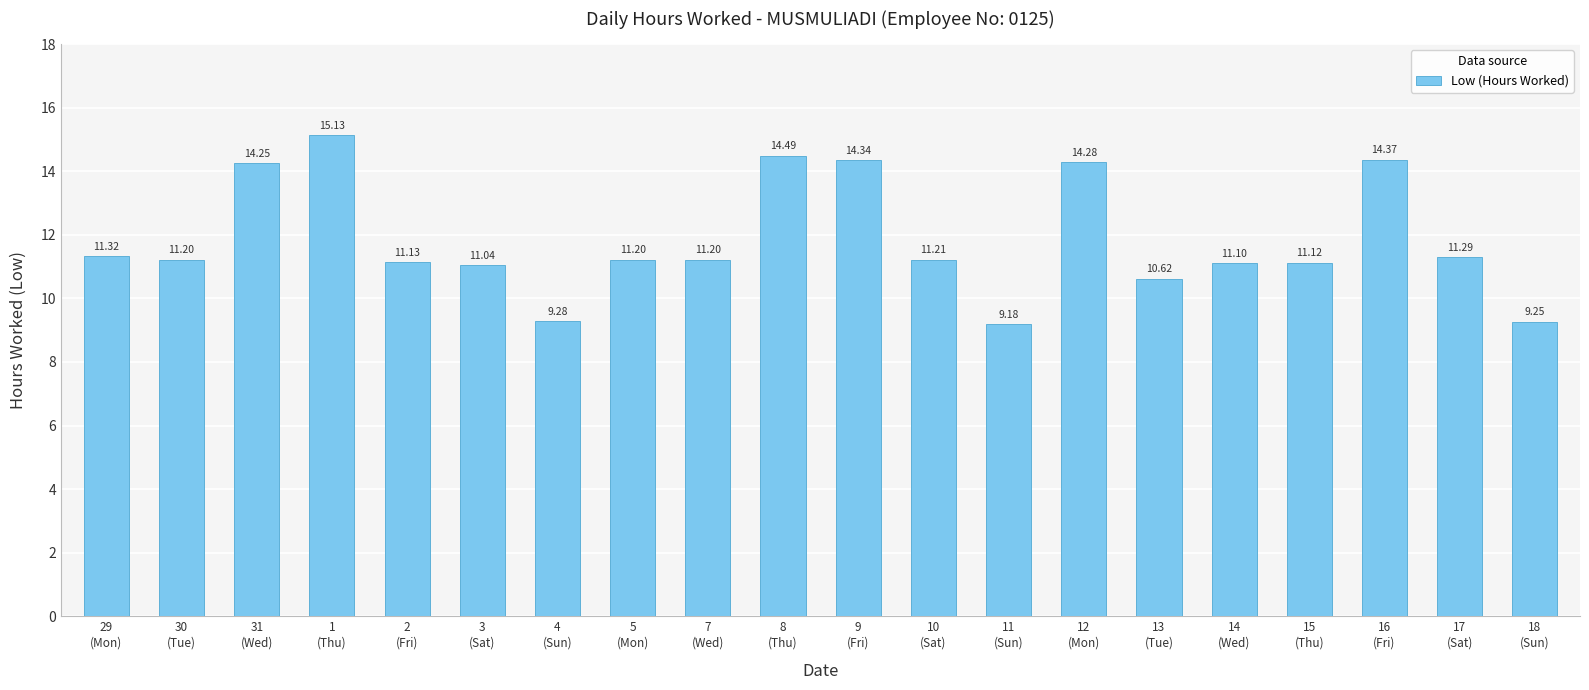

What is the difference between the second highest and second lowest values?

5.2